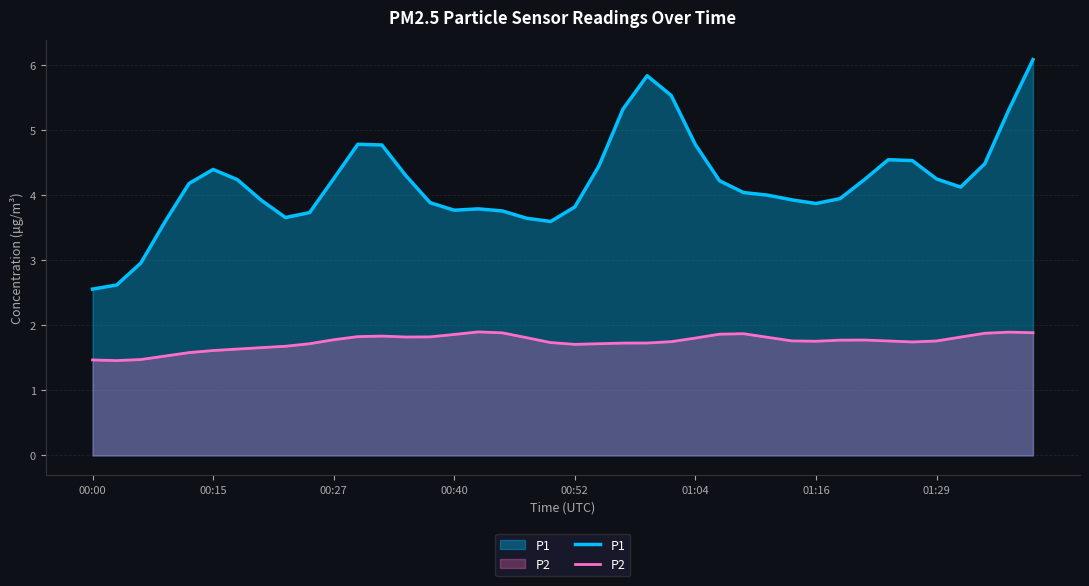

Which series has the widest spread of values?

P1